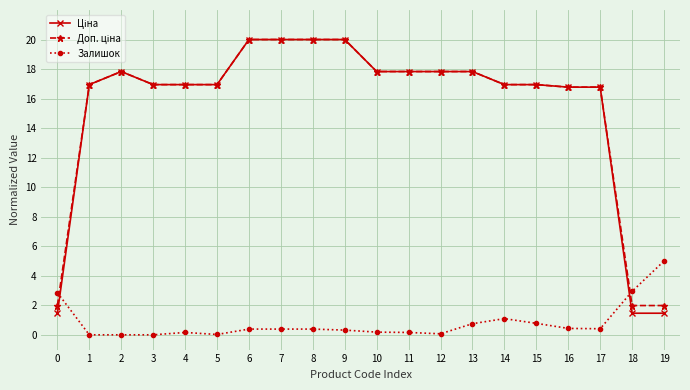

What is the maximum value shown in the chart?

20.0